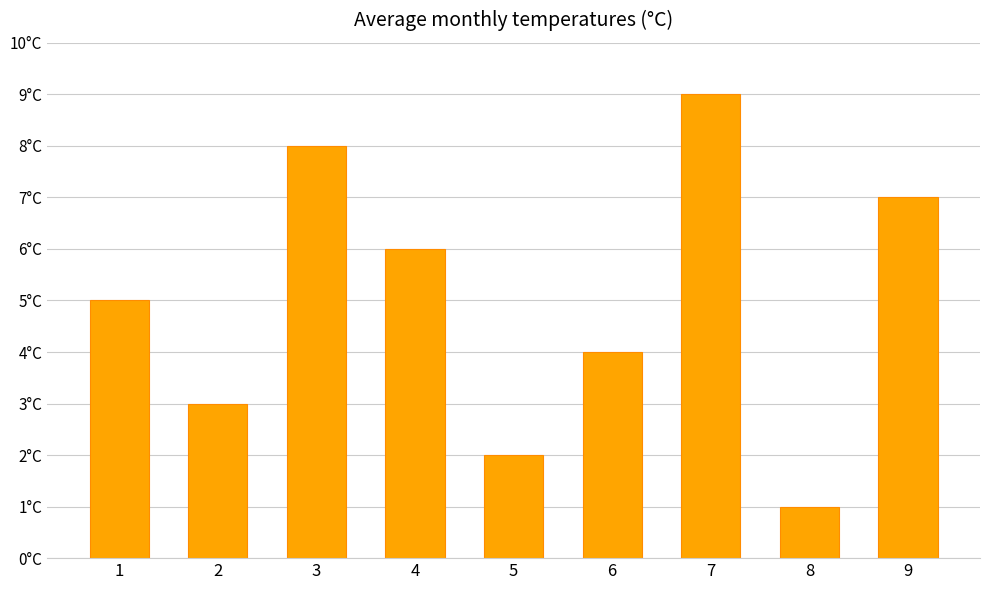

Reading right to left, list all the values displayed in this chart.

7	1	9	4	2	6	8	3	5